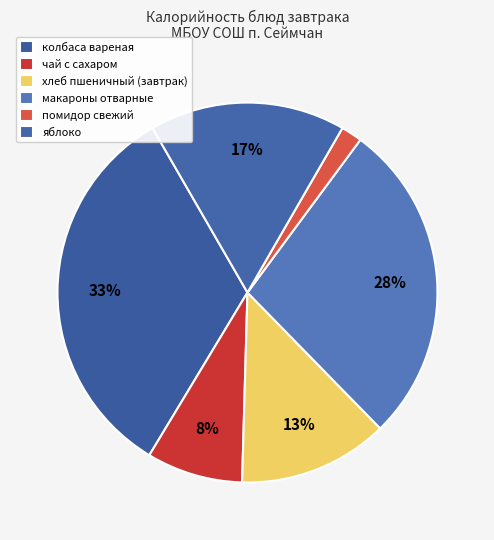

How many slices are in this pie chart?

6